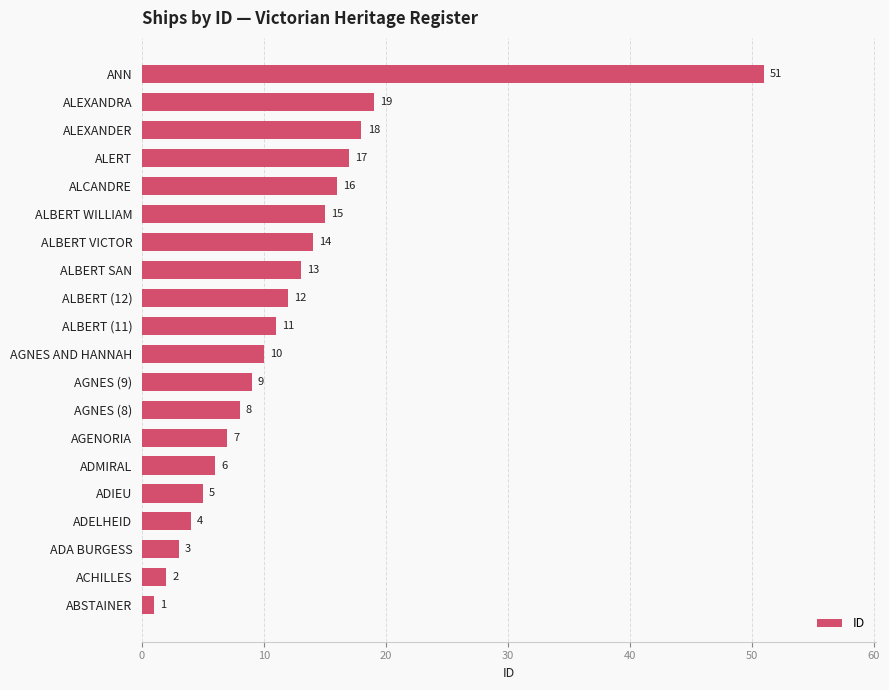

Reading top to bottom, list all the values displayed in this chart.

51	19	18	17	16	15	14	13	12	11	10	9	8	7	6	5	4	3	2	1